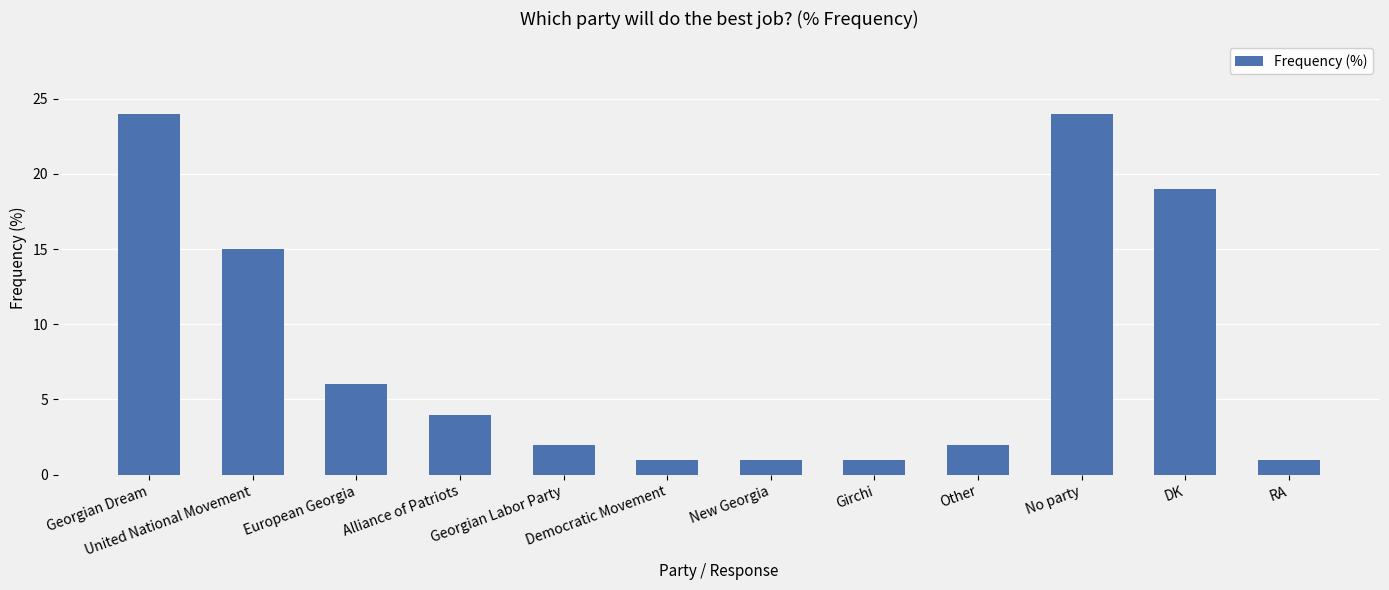

What is the change in value from Georgian Dream to New Georgia?

-23